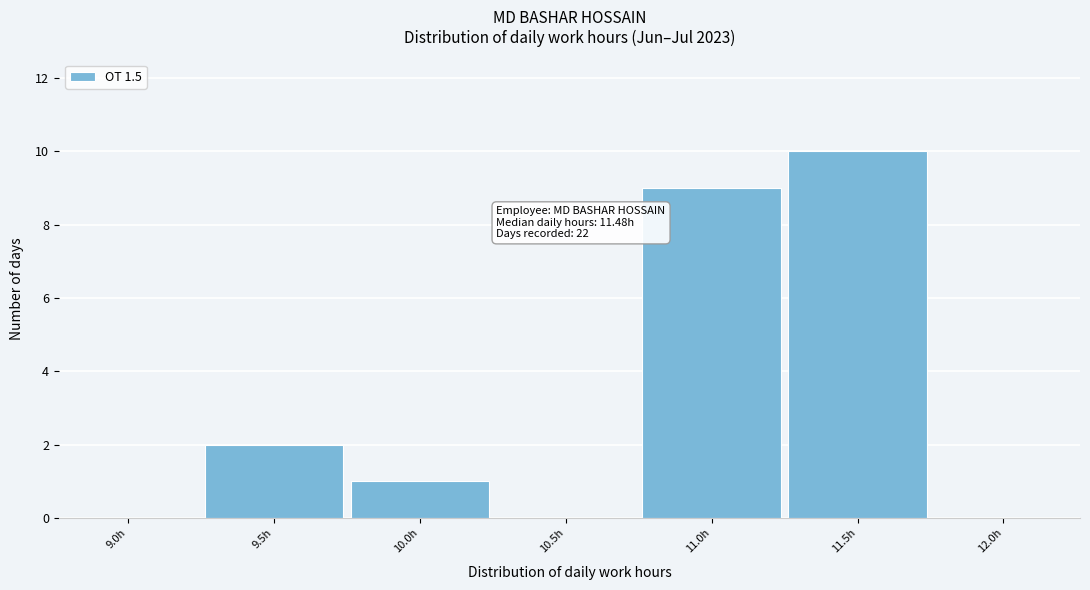

Reading left to right, list all the values displayed in this chart.

9.0h=0	9.5h=2	10.0h=1	10.5h=0	11.0h=9	11.5h=10	12.0h=0